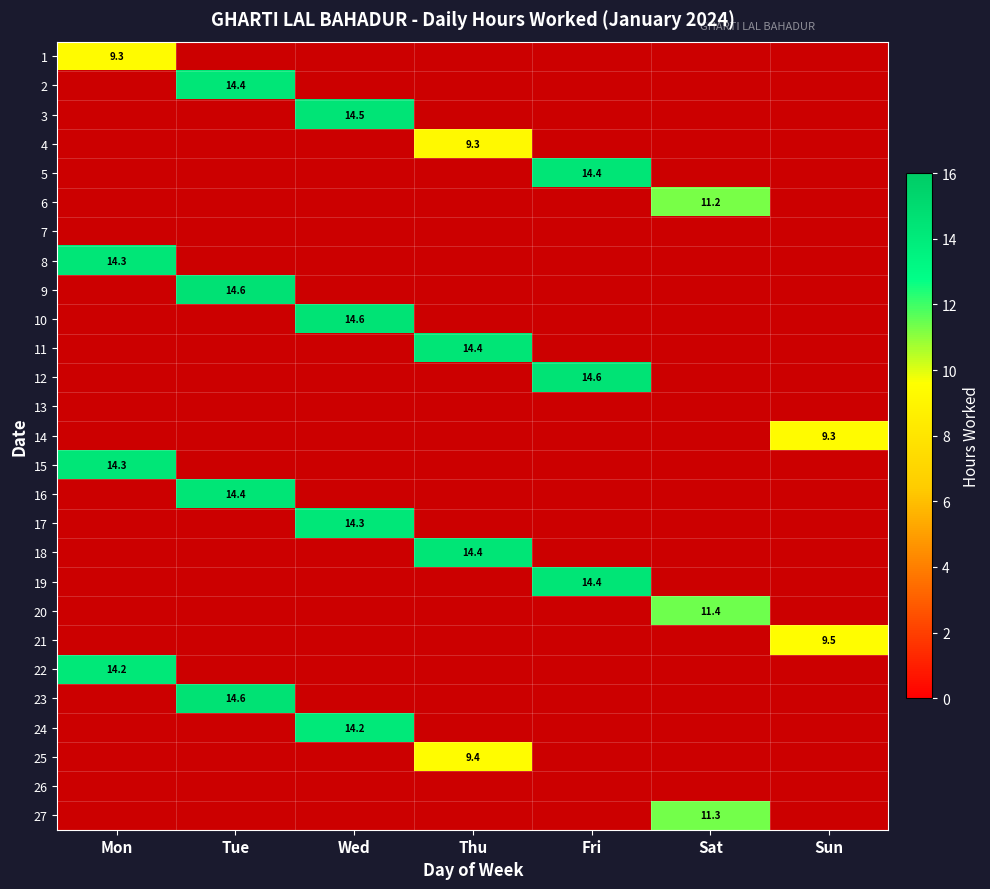

Which label corresponds to the smallest value in the chart?

Tue